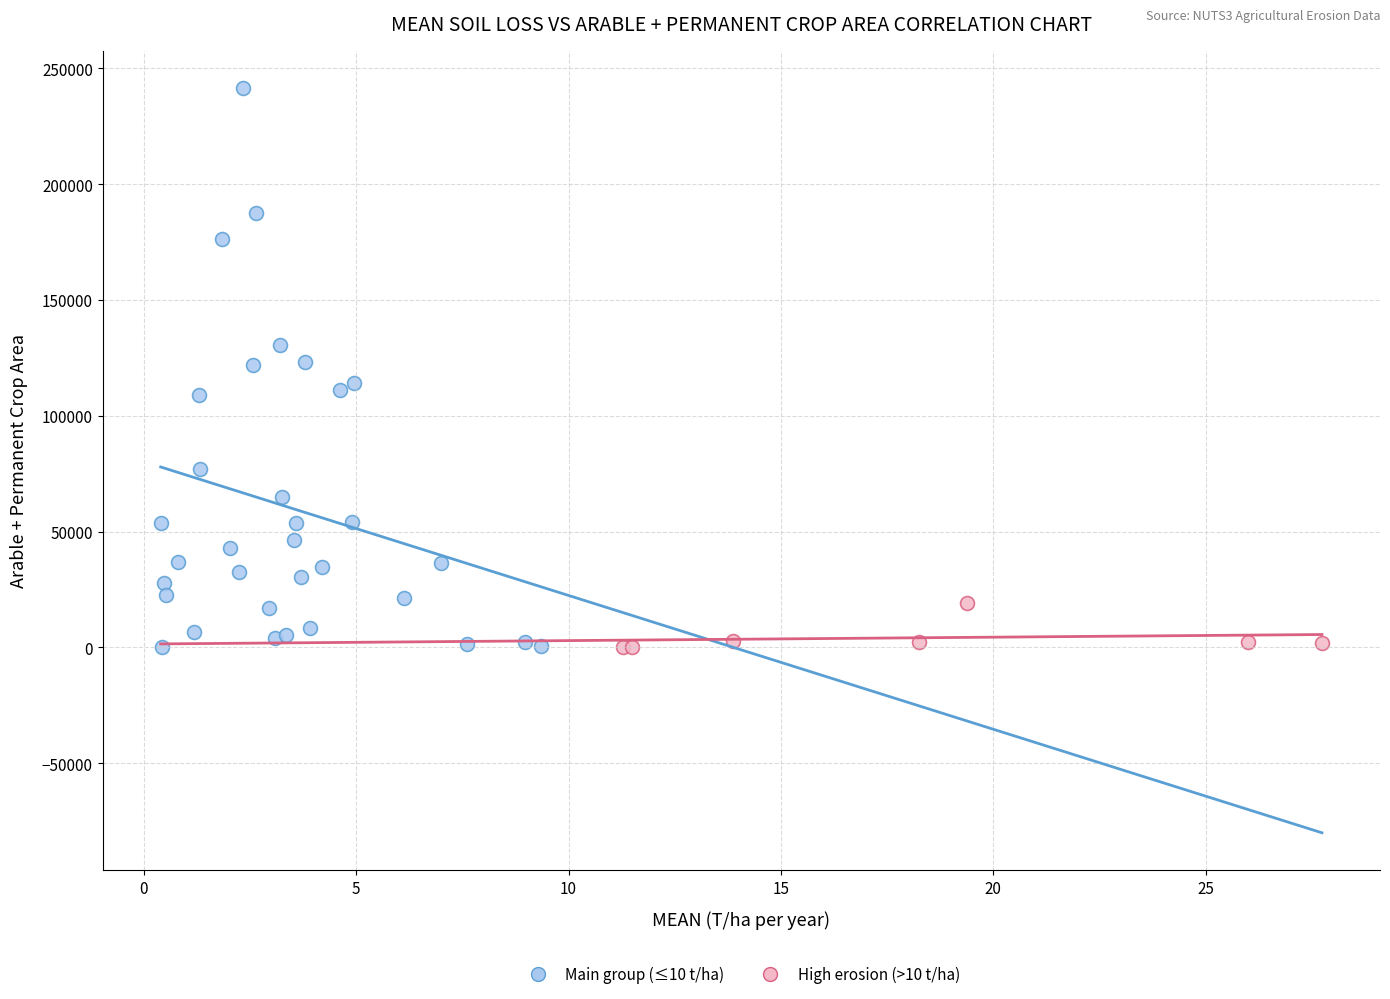

Which series has the widest spread of Y values?

Main group (≤10 t/ha)